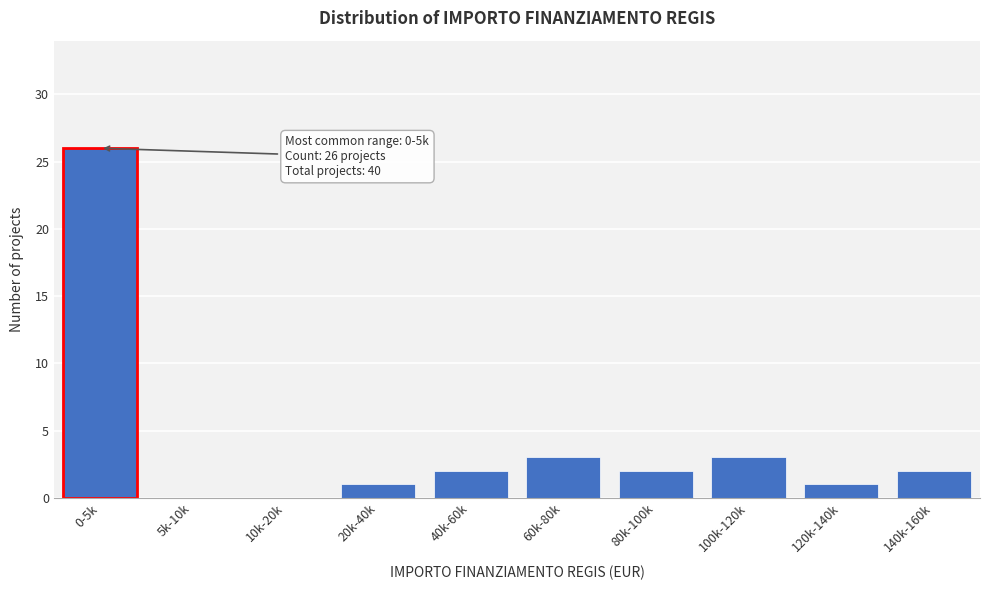

Reading left to right, transcribe all the data shown in this chart.

0-5k=26	5k-10k=0	10k-20k=0	20k-40k=1	40k-60k=2	60k-80k=3	80k-100k=2	100k-120k=3	120k-140k=1	140k-160k=2